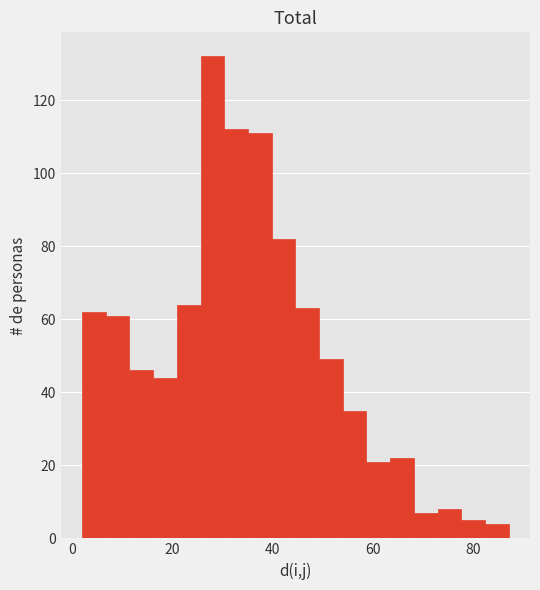

Read against the x-axis, roughly where is the centre of the tallest bar?

28